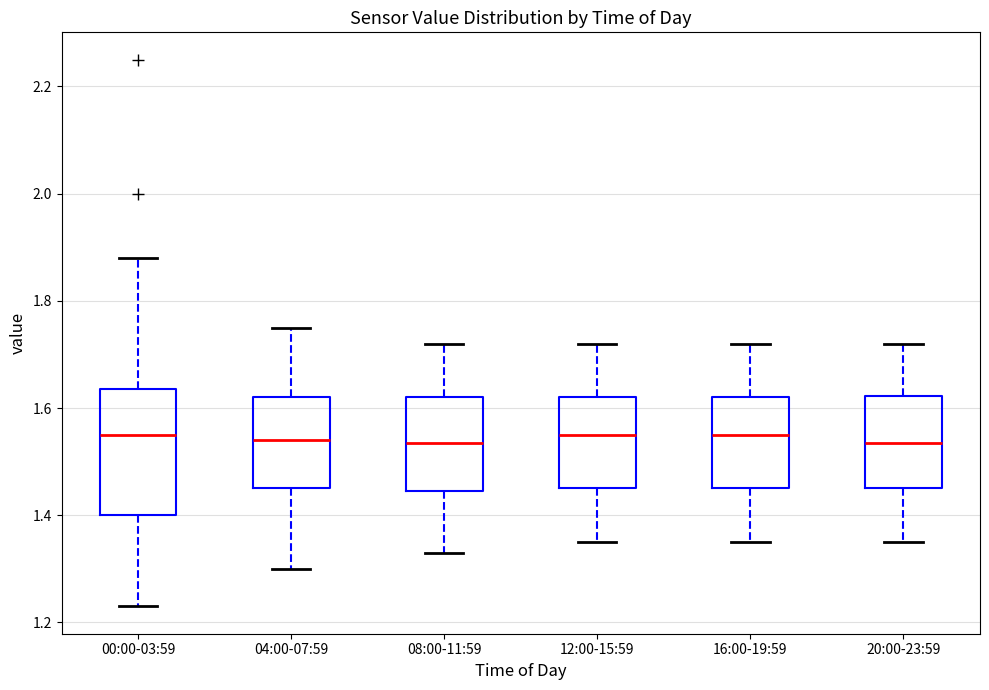

Reading left to right, transcribe this box plot: for each box, give where its median line is, the range the box spans, and where its two whiskers end, as read against the y-axis. The values are not printed on the chart, so give them approximately, as read against the axis.

00:00-03:59: median 1.56, box 1.40 to 1.64, whiskers 1.24 to 1.88
04:00-07:59: median 1.54, box 1.46 to 1.62, whiskers 1.30 to 1.76
08:00-11:59: median 1.54, box 1.44 to 1.62, whiskers 1.34 to 1.72
12:00-15:59: median 1.56, box 1.46 to 1.62, whiskers 1.36 to 1.72
16:00-19:59: median 1.56, box 1.46 to 1.62, whiskers 1.36 to 1.72
20:00-23:59: median 1.54, box 1.46 to 1.62, whiskers 1.36 to 1.72